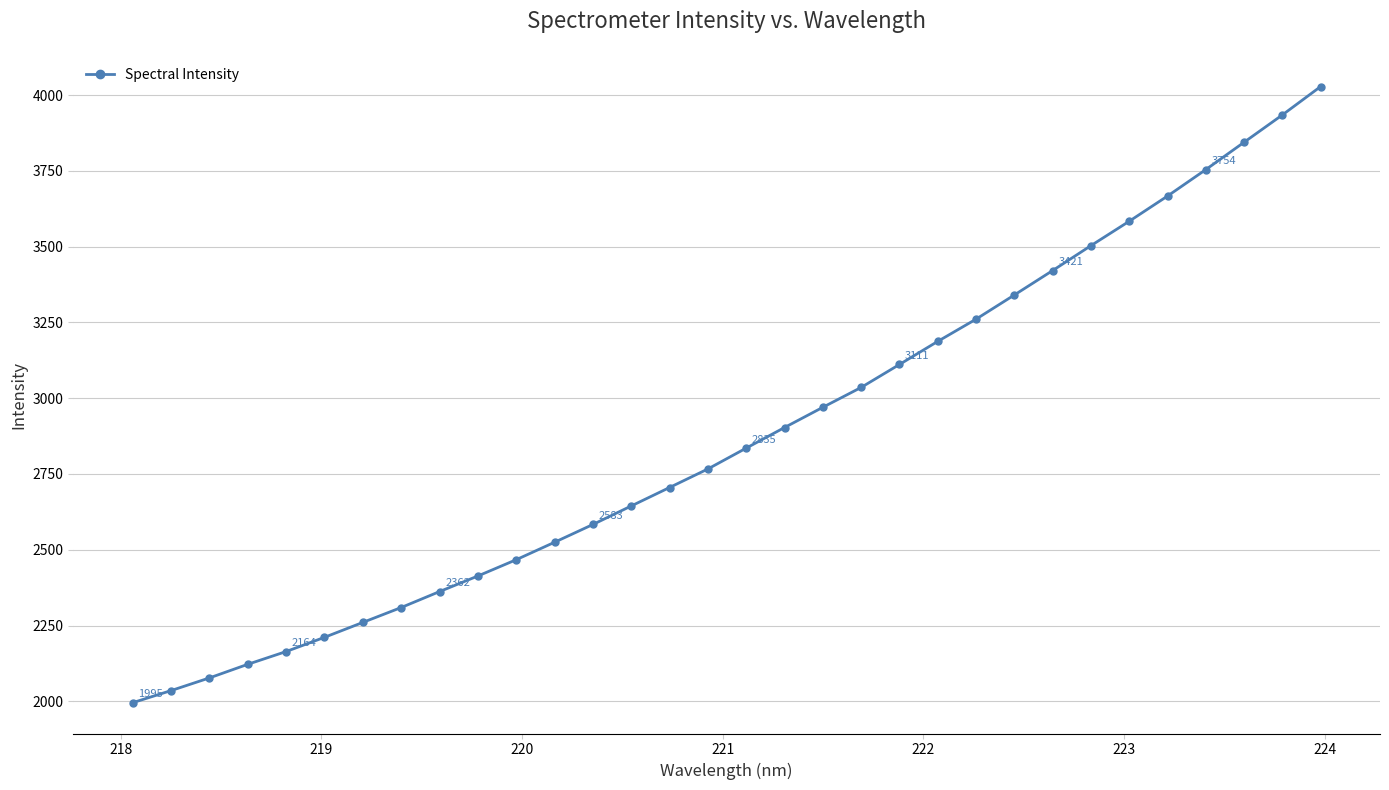

What is the difference between the second highest and second lowest values?

1899.1